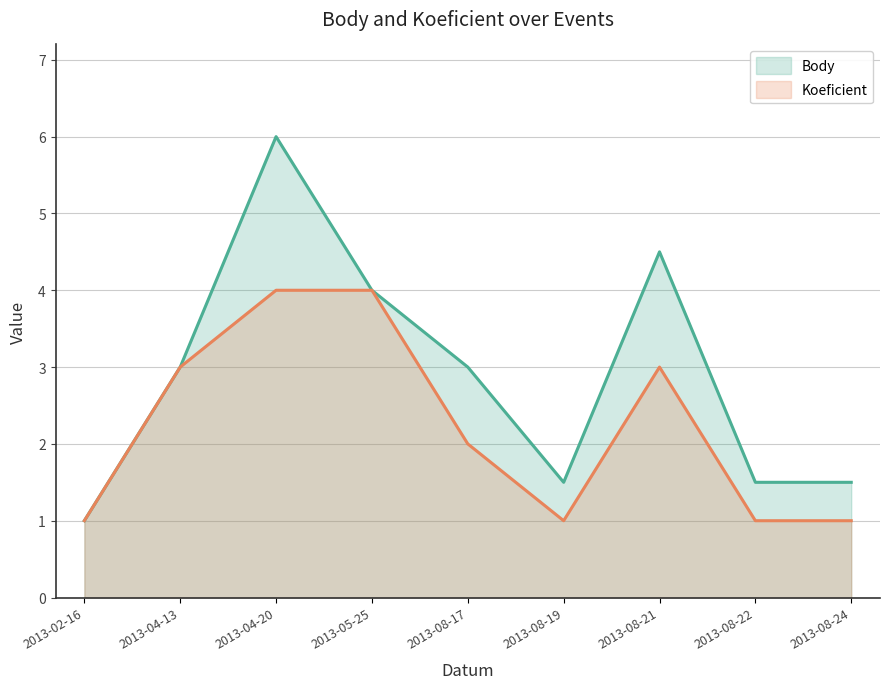

Rank the series at 2013-02-16 from highest to lowest value.

Body, Koeficient